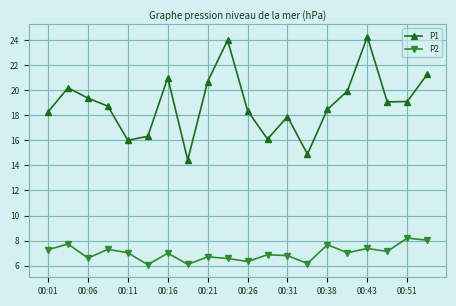

What is the difference between the maximum and minimum values in the P2 series?

2.1